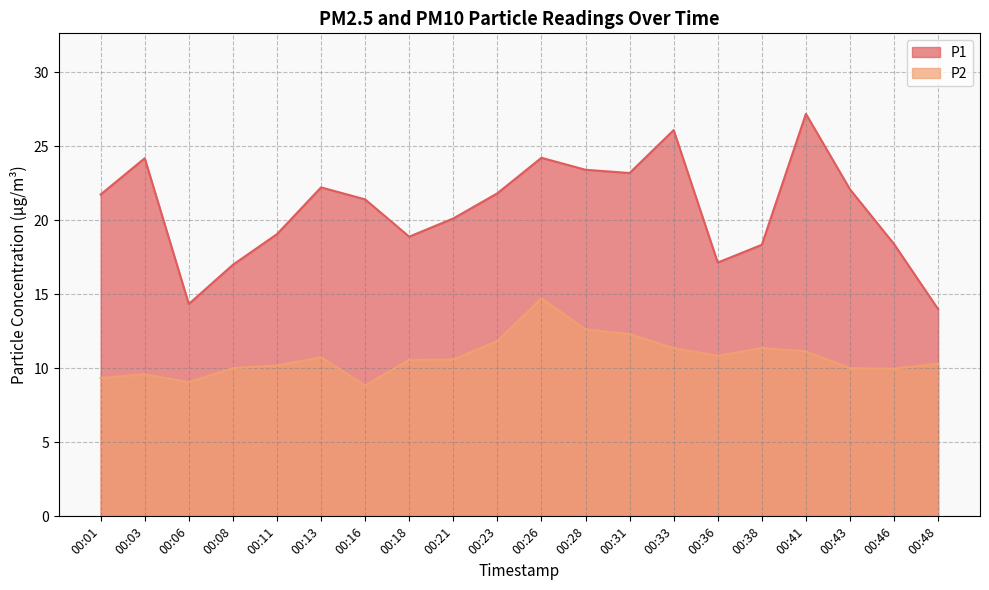

True or false: P1 and P2 cross at least once.

False